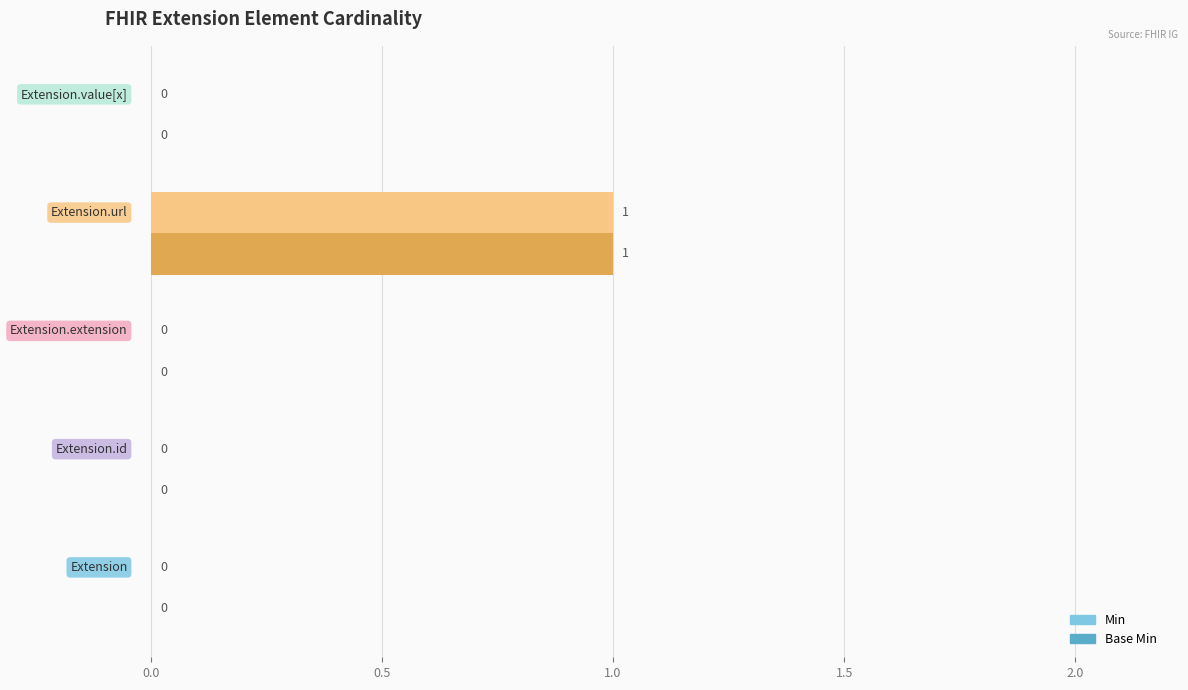

How many Min values are between 0 and 1?

5